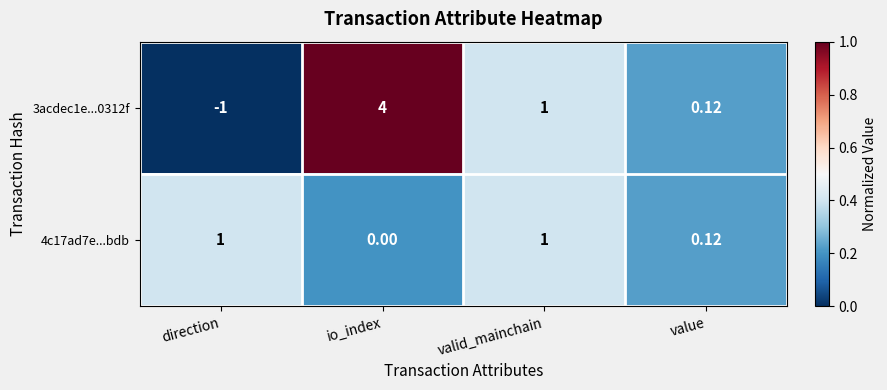

How many data points does each series have?

4